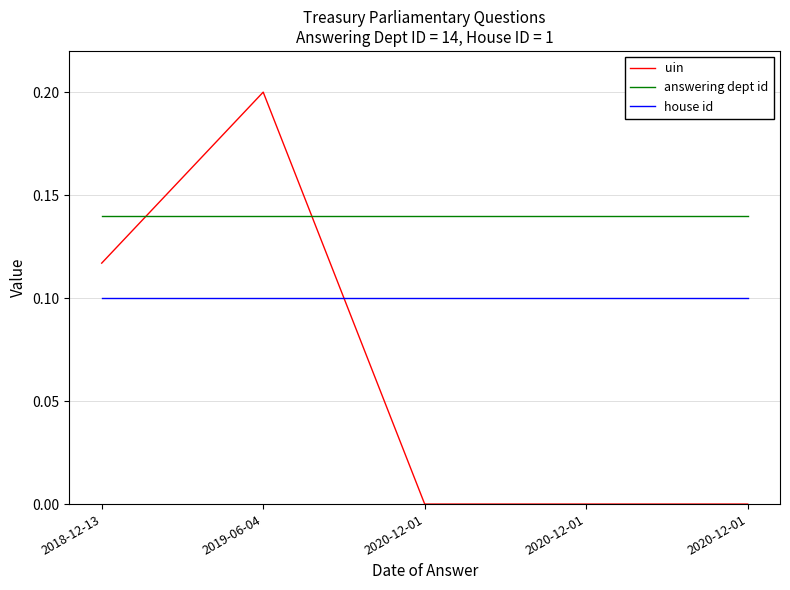

Is this an area chart (filled region under the line)?

No